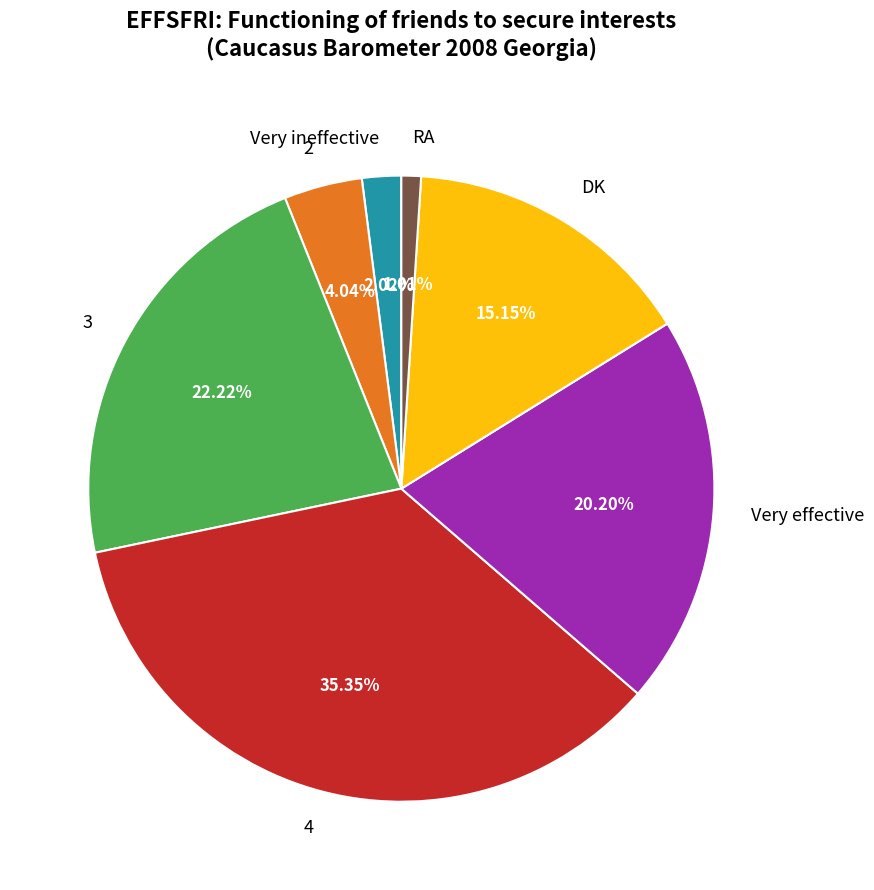

The 4 slice represents 45% of the pie. True or false?

False